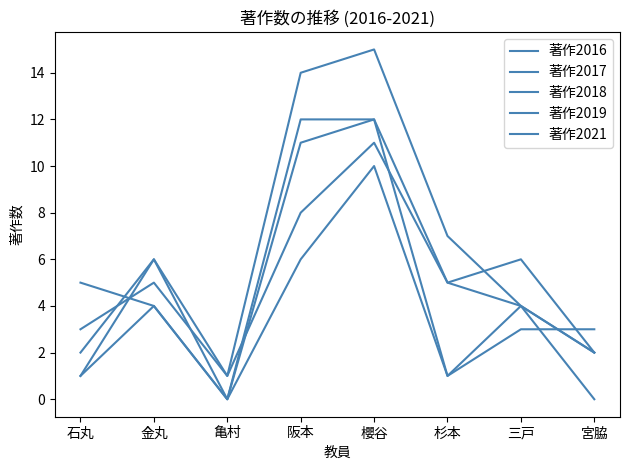

How many lines are shown in the chart?

5